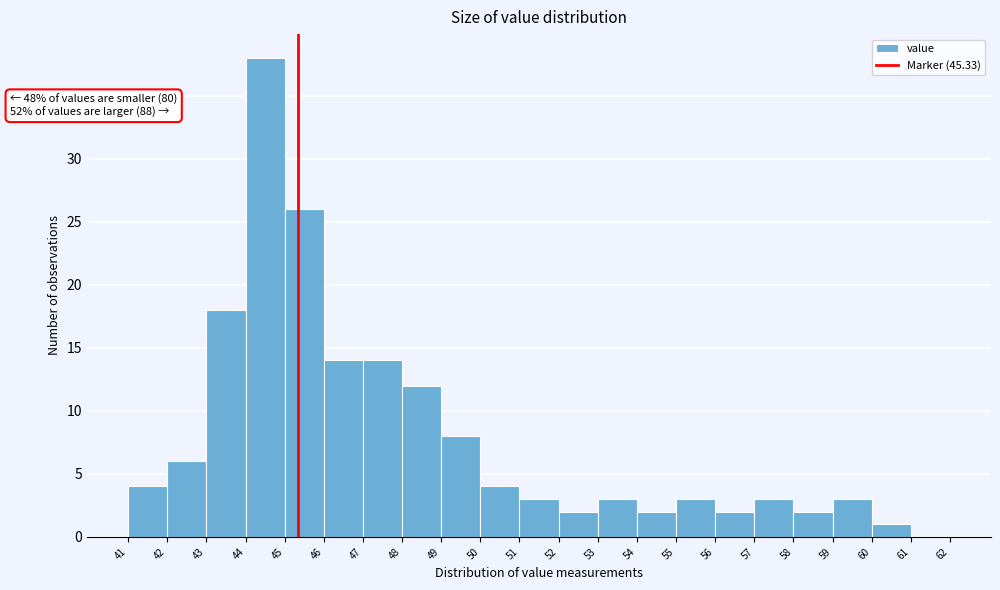

Which range on the x-axis has the tallest bar?

44 to 45